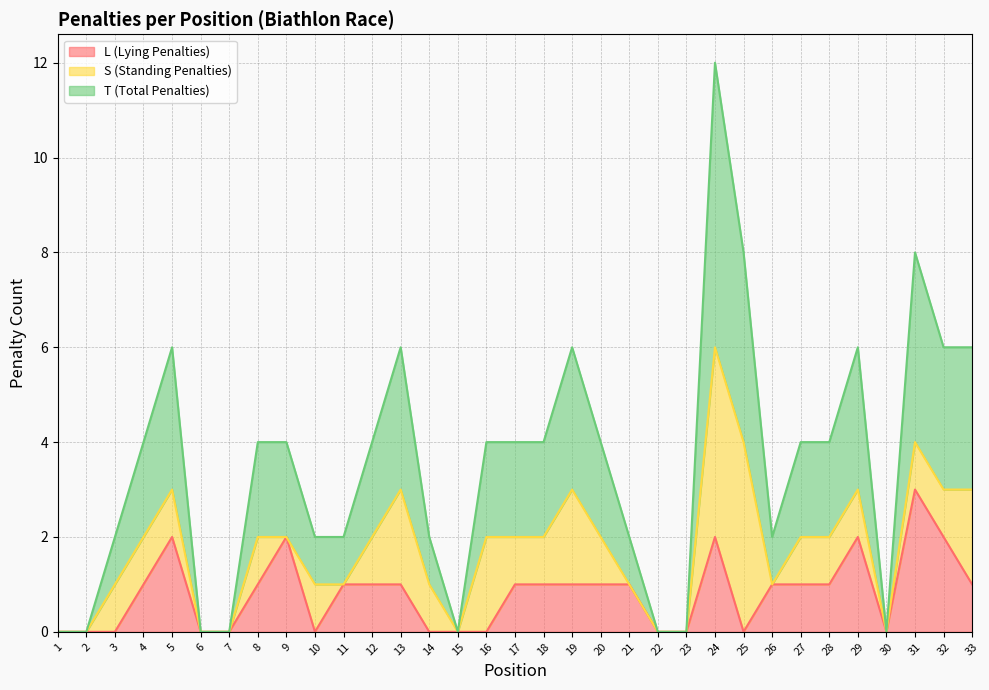

What is the difference between the T (Total Penalties) values at 21 and 12?

1